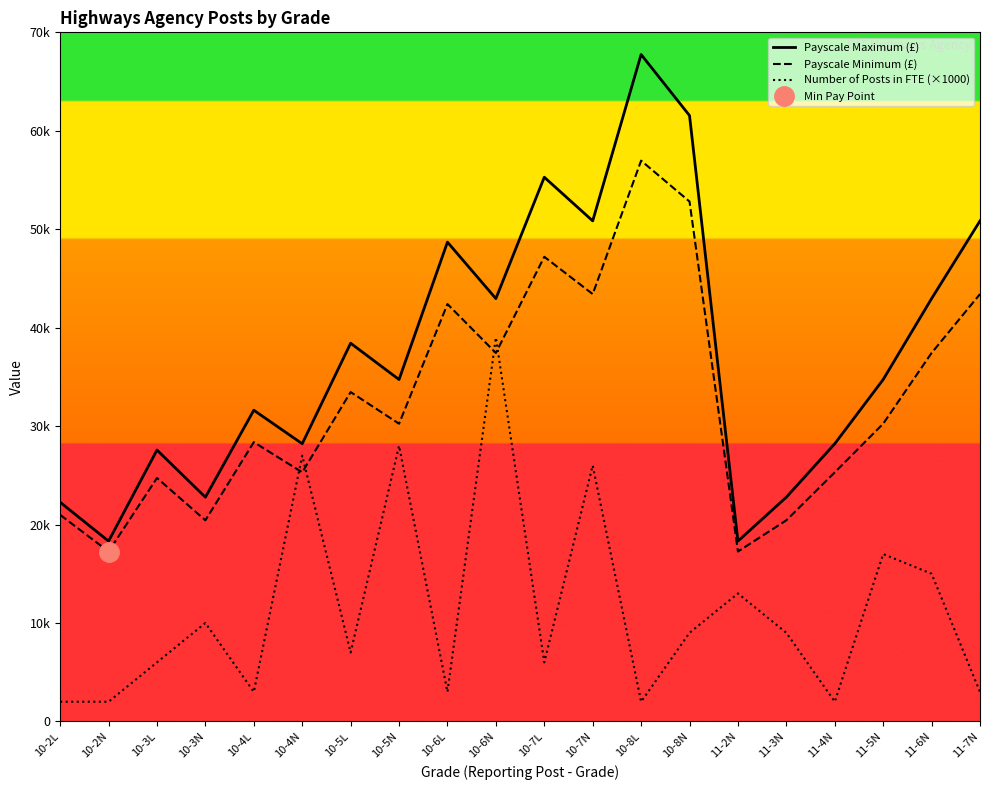

What is the approximate value of Payscale Minimum (£) at 10-4L?

28368